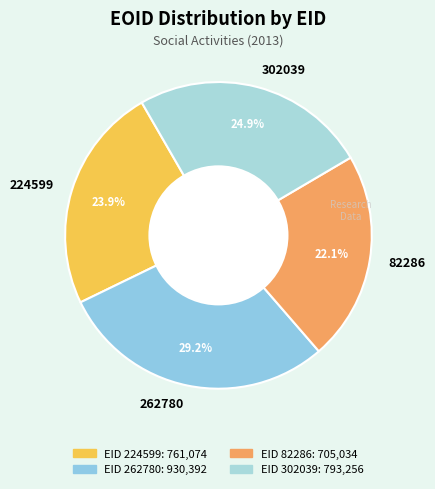

To the nearest percent, what percentage of the pie is 302039?

25%